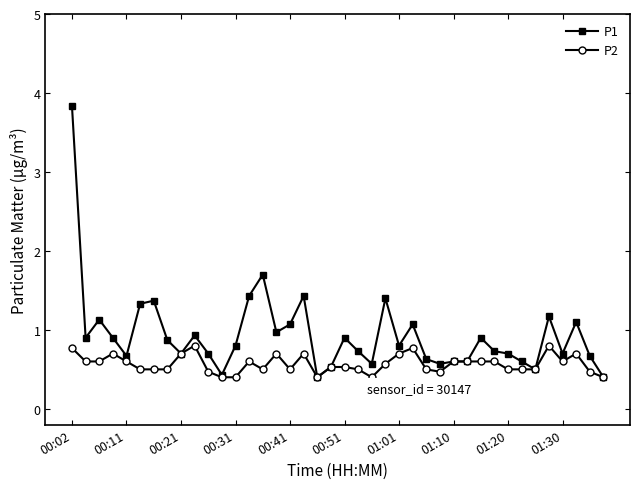

What is the value of the P1 point at the 8th from the left?

0.9